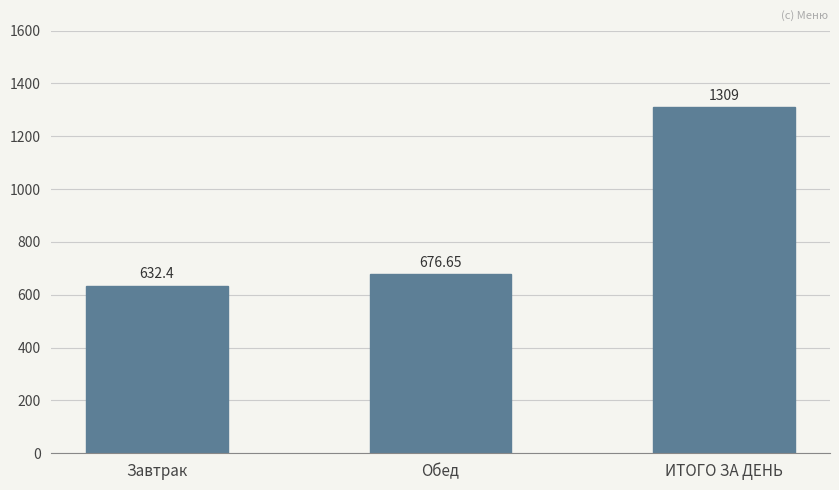

The value at Завтрак is 632.4. True or false?

True